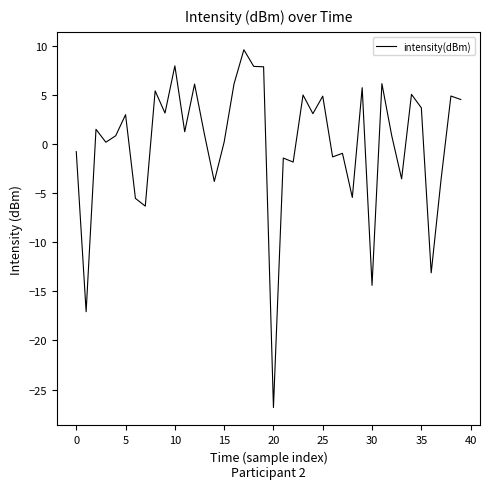

How many lines are shown in the chart?

1